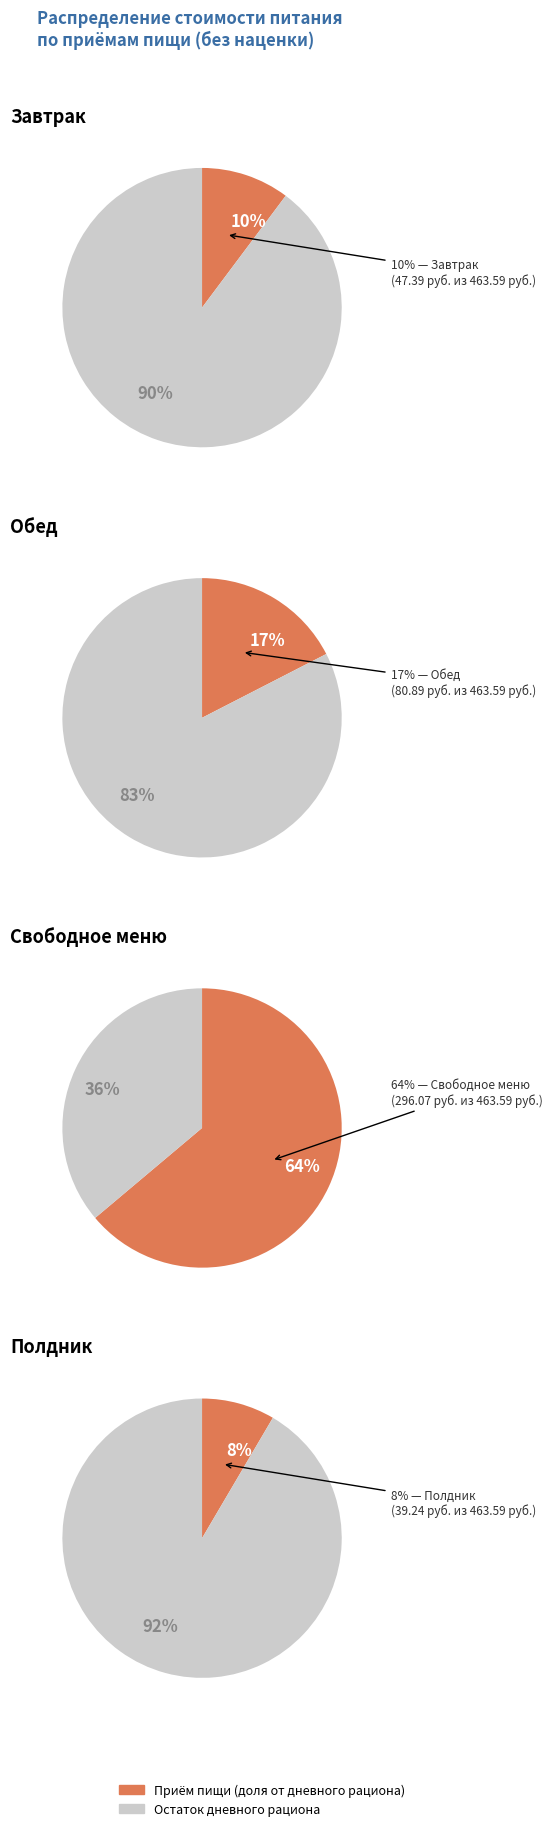

Is the sum of Завтрак and Свободное меню greater than half?

Yes